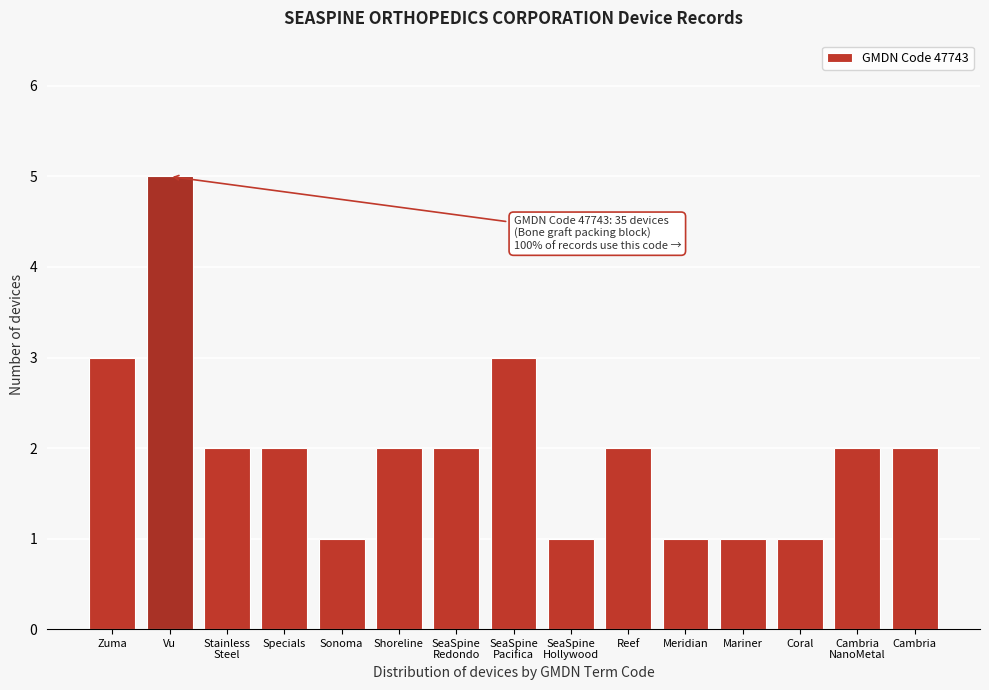

Reading right to left, transcribe all the data shown in this chart.

2	2	1	1	1	2	1	3	2	2	1	2	2	5	3